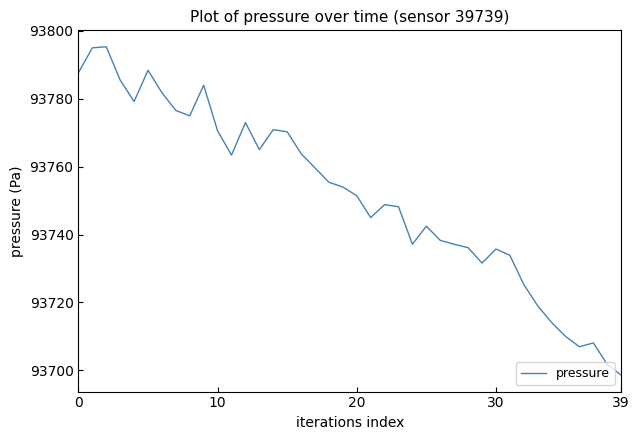

What is the difference between the maximum and second lowest values?

93.6